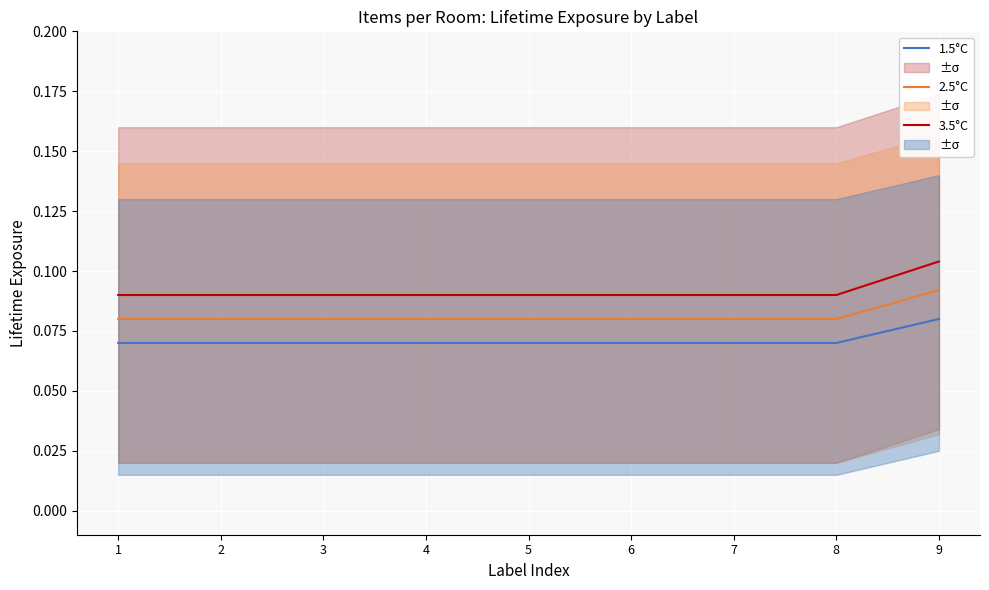

What is the minimum value for 1.5°C?

0.1